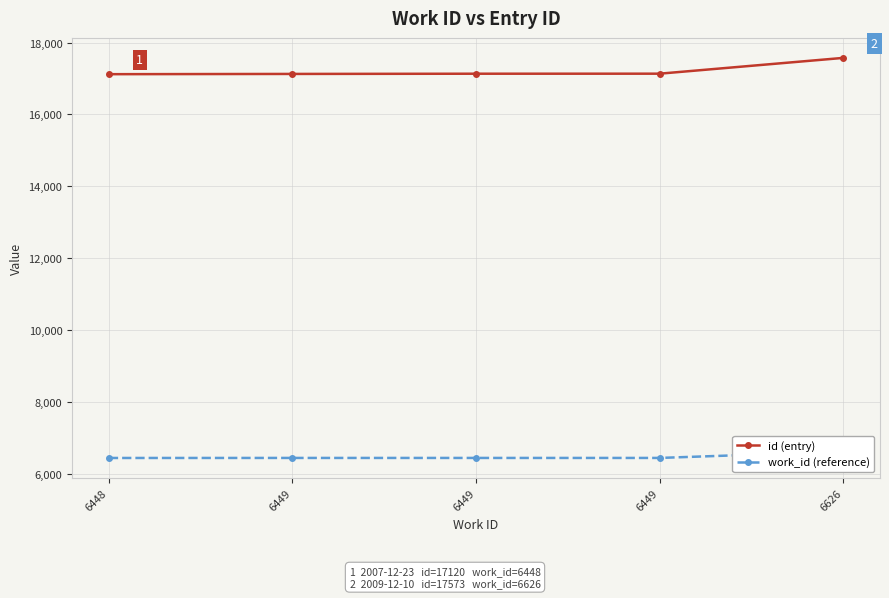

Between 6448 and 6449, which is larger?

6449